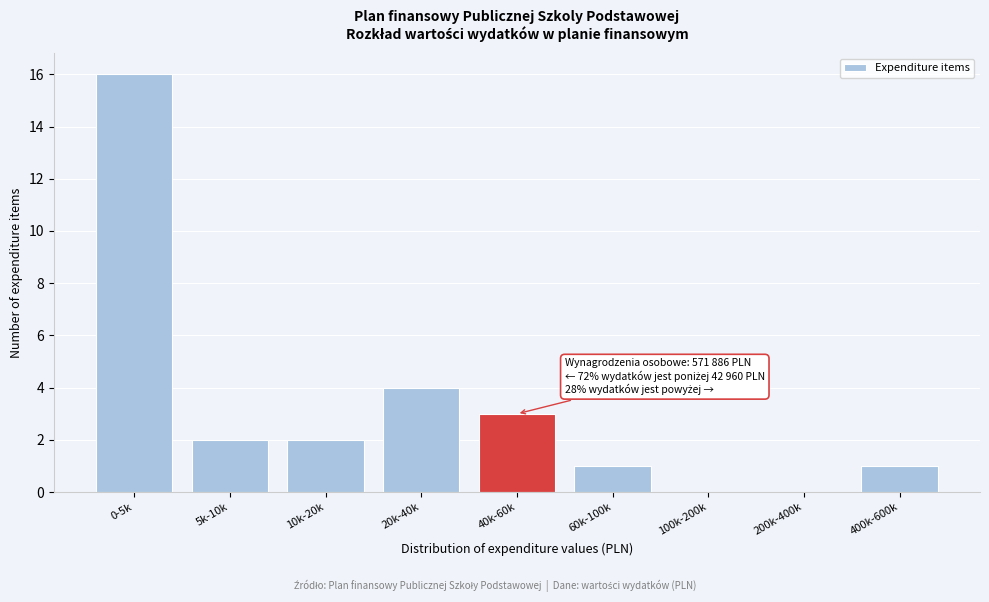

Reading right to left, transcribe all the data shown in this chart.

400k-600k=1	200k-400k=0	100k-200k=0	60k-100k=1	40k-60k=3	20k-40k=4	10k-20k=2	5k-10k=2	0-5k=16